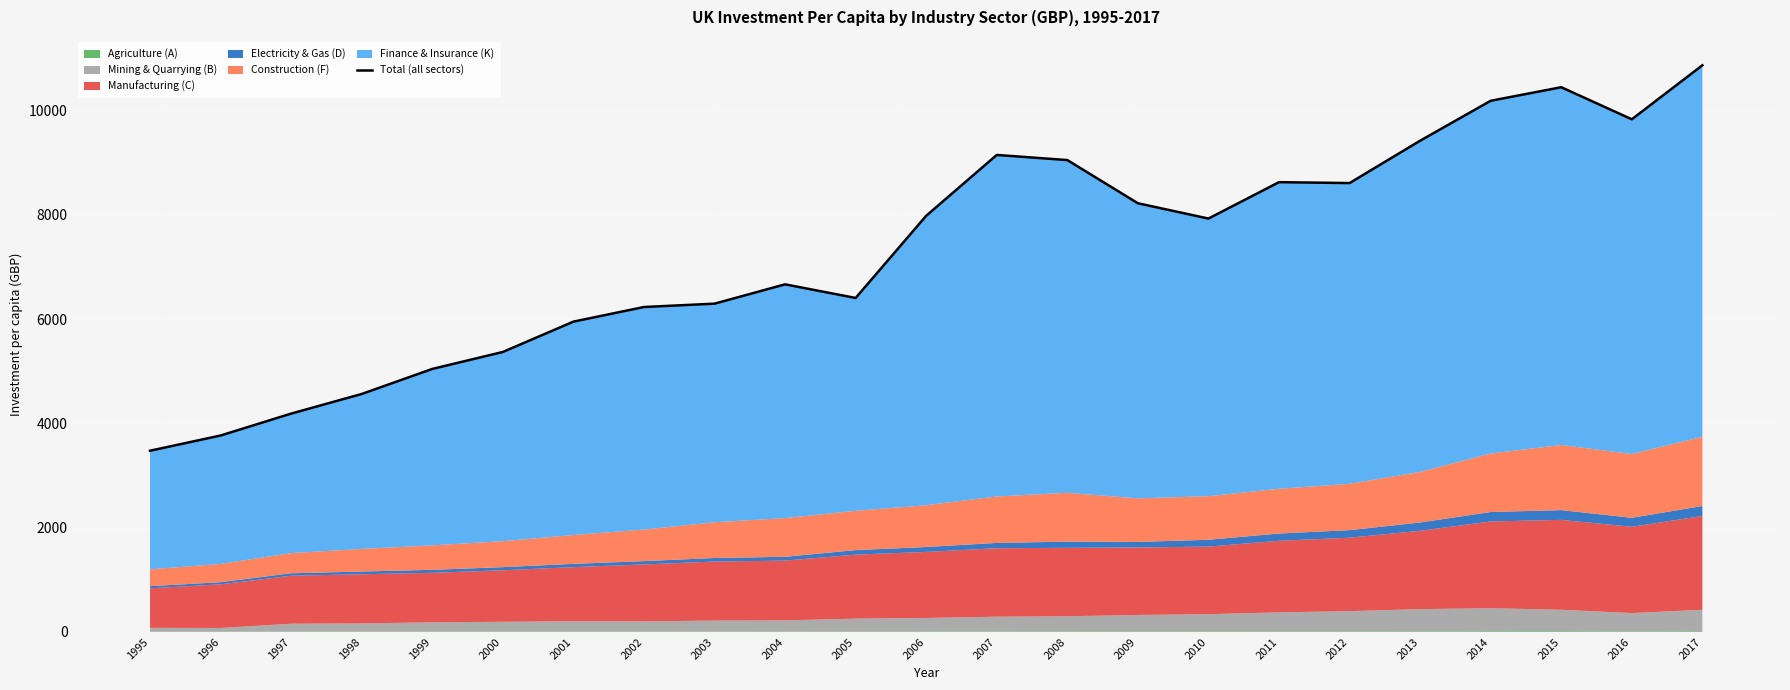

What is the maximum value shown in the chart?

10866.3